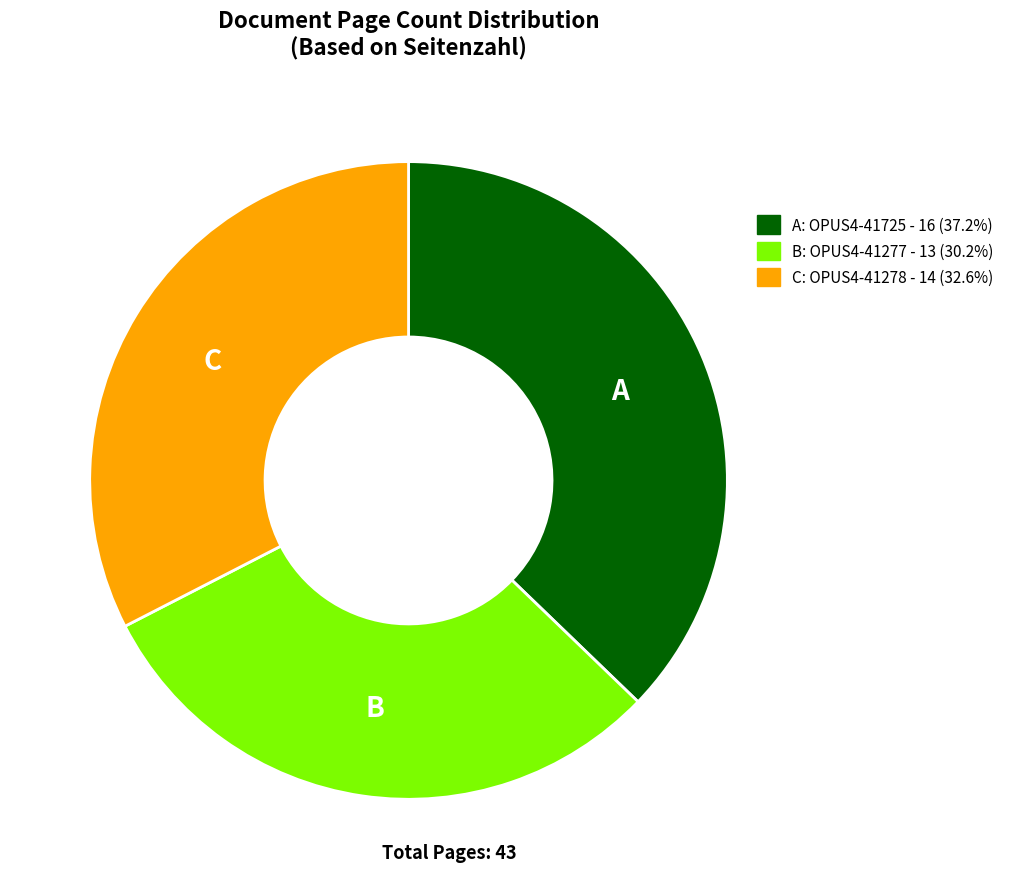

Is there any slice that represents more than half of the pie?

No